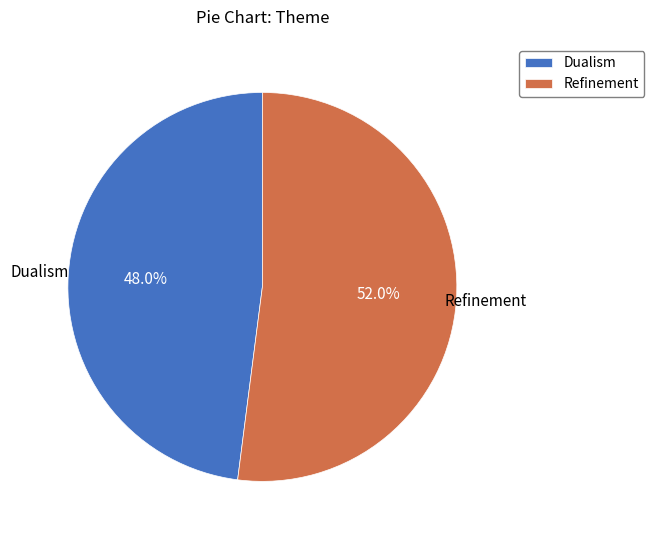

What is the largest slice in the pie chart?

Refinement